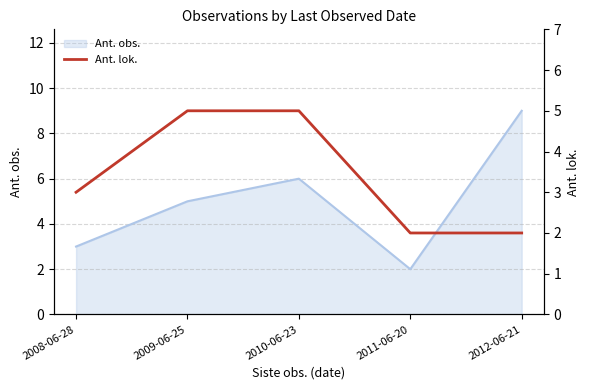

What is the minimum value shown in the chart?

2